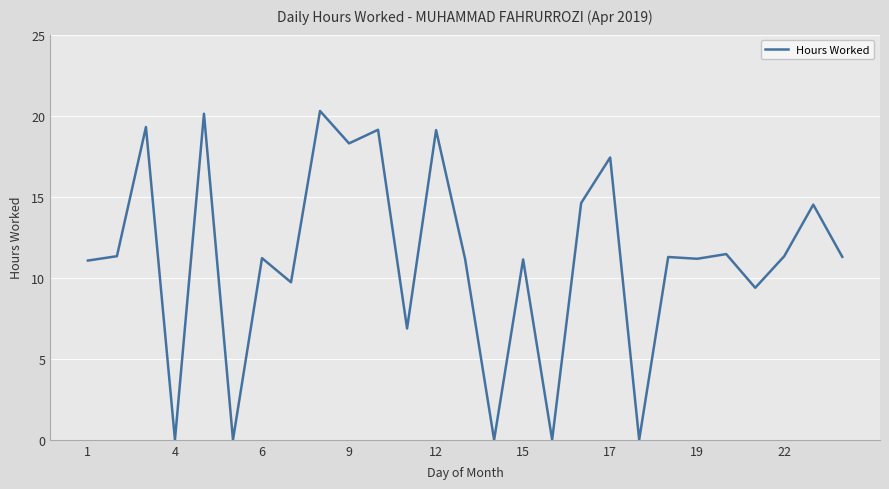

What is the maximum value shown in the chart?

20.3